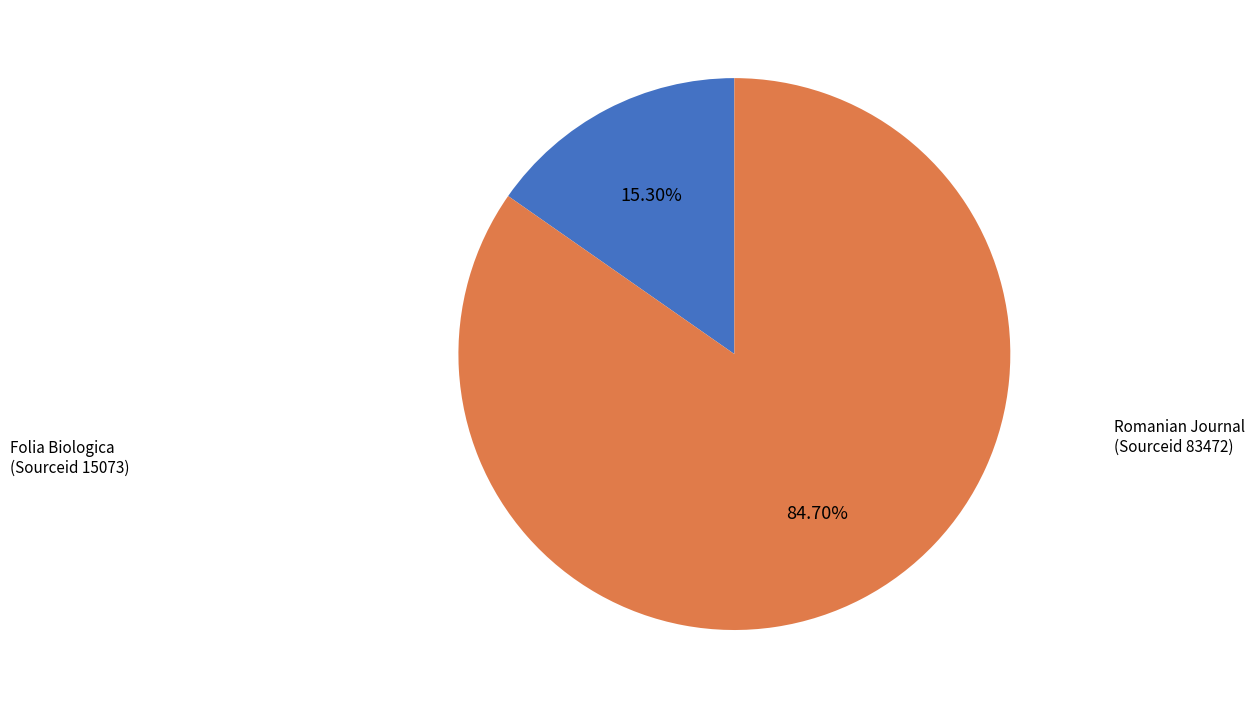

Which slice is the smallest?

Folia Biologica (Sourceid 15073)